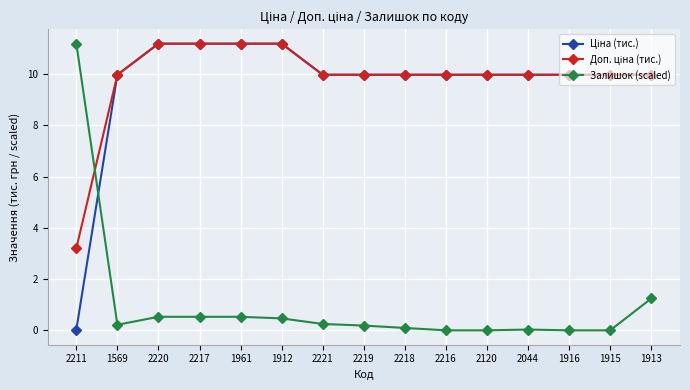

How many lines are shown in the chart?

3